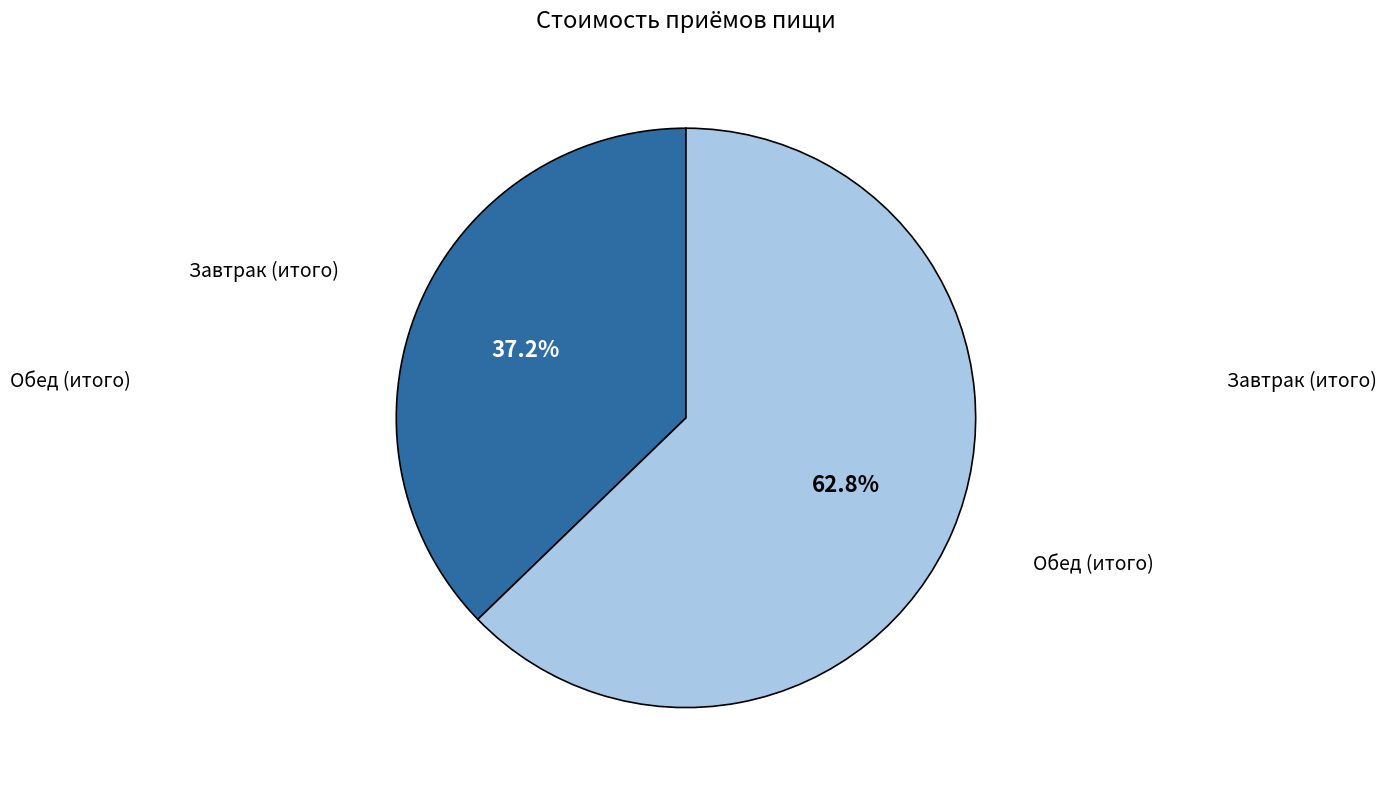

Which slice represents more than half of the pie?

Обед (итого)